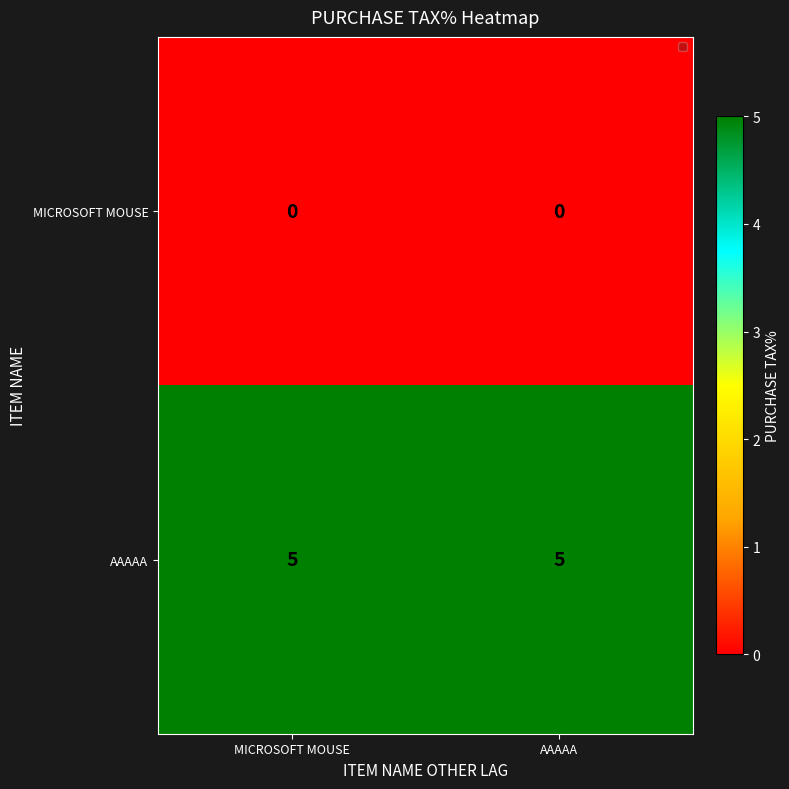

What is the maximum value shown in the chart?

5